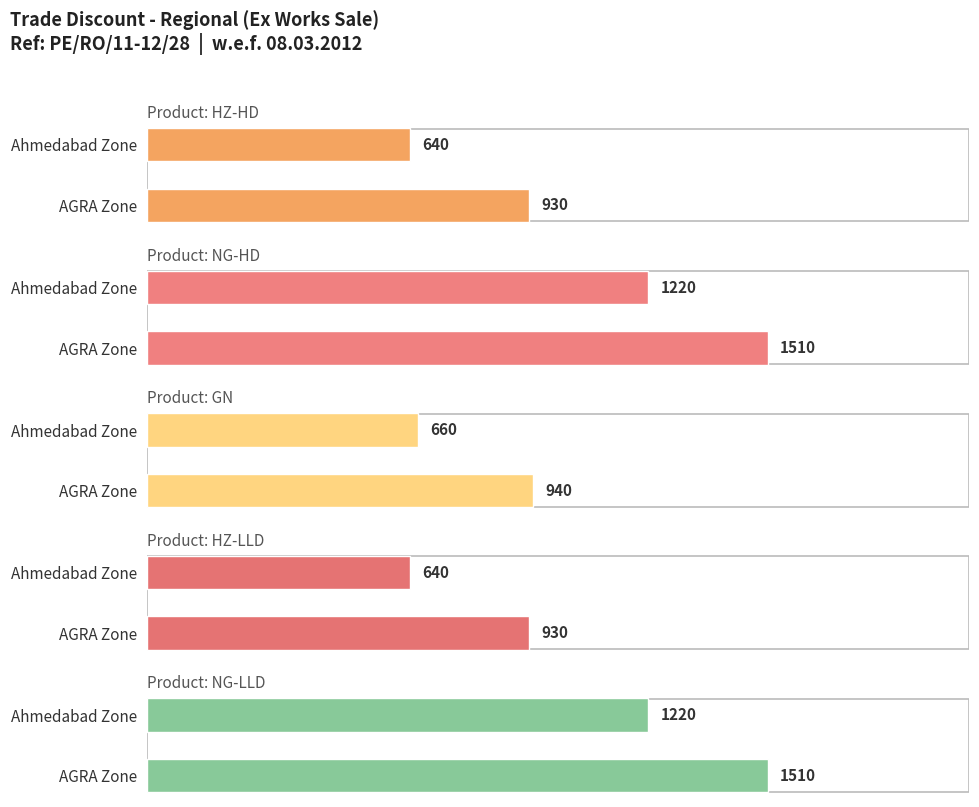

Which category has the highest value in the HZ-LLD series?

AGRA Zone